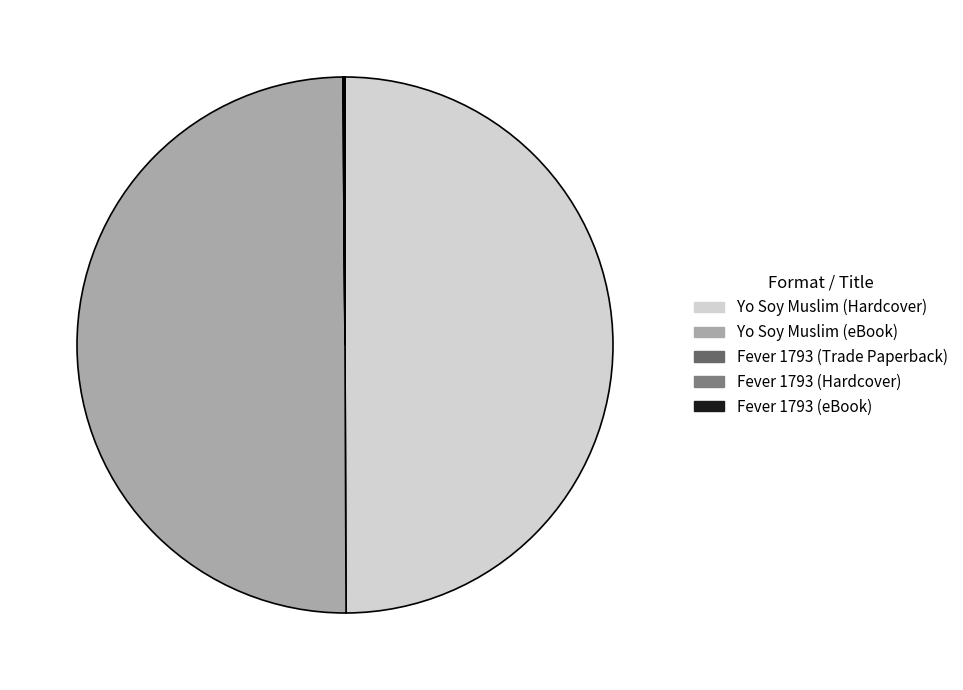

Is the sum of Fever 1793 (Hardcover) and Yo Soy Muslim (Hardcover) greater than half?

No